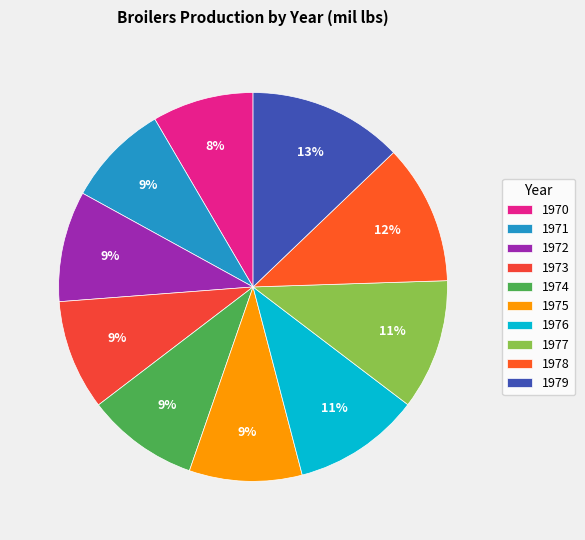

Combined, do 1974 and 1973 account for over 50%?

No